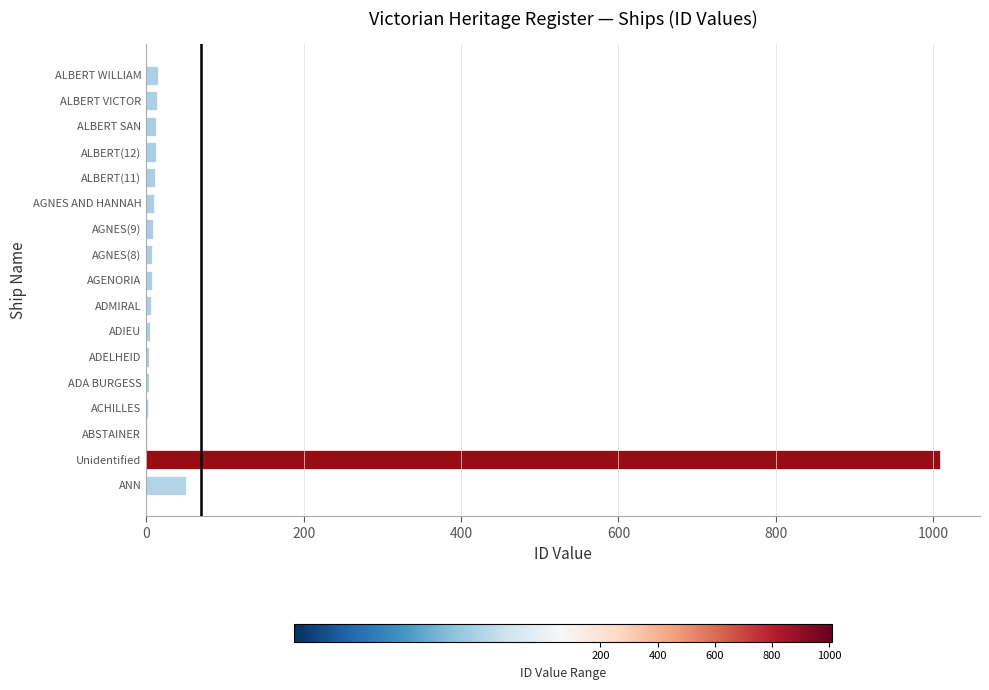

Between Unidentified and ADA BURGESS, which is larger?

Unidentified